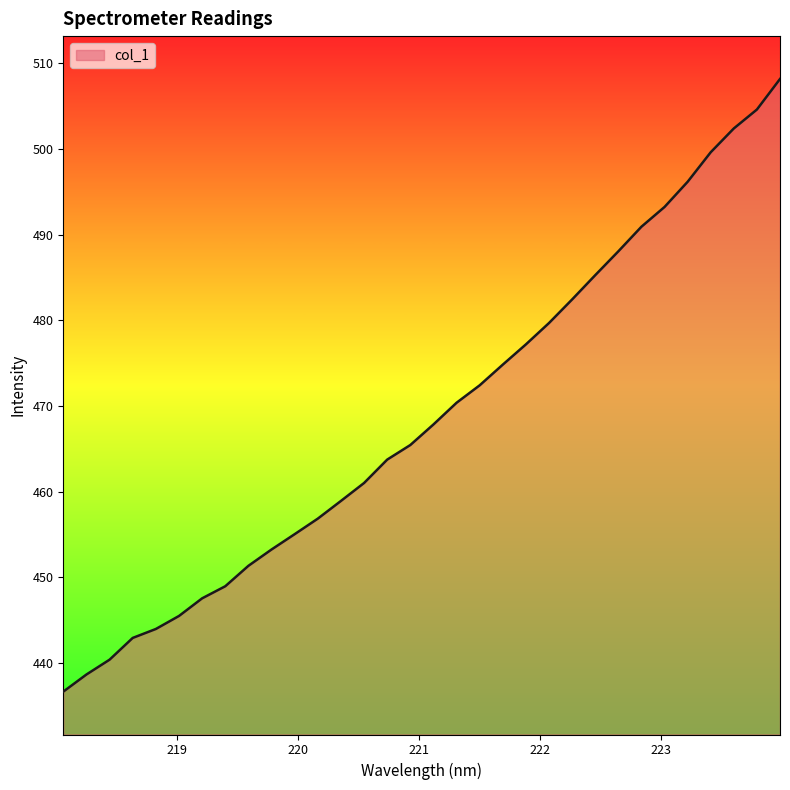

What is the difference between the maximum and minimum values?

71.5